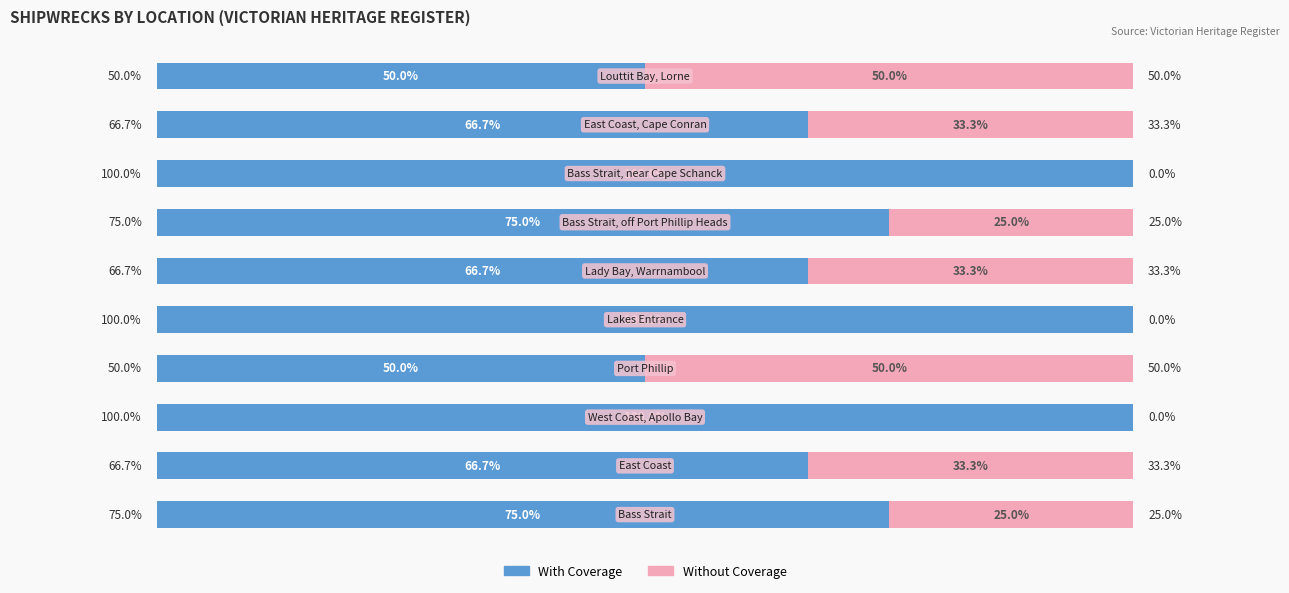

What are all the series names shown in the legend?

With Coverage, Without Coverage